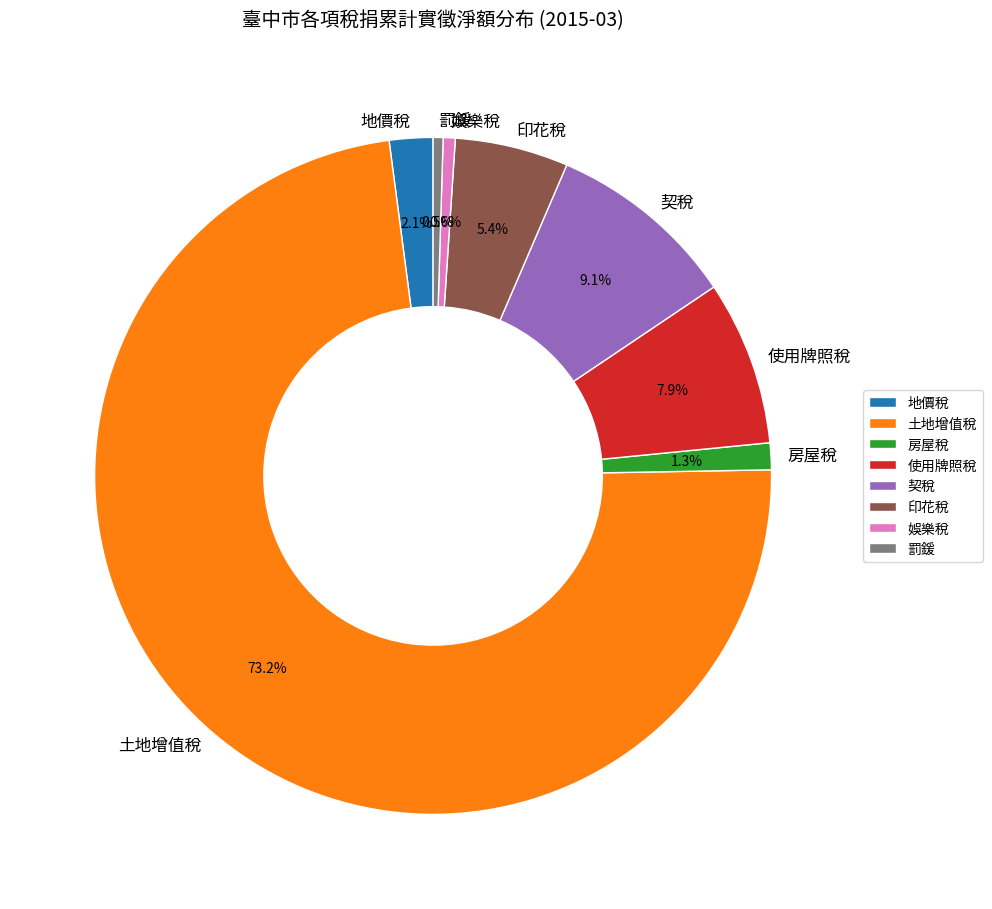

To the nearest percent, what percentage of the pie is 土地增值稅?

73%